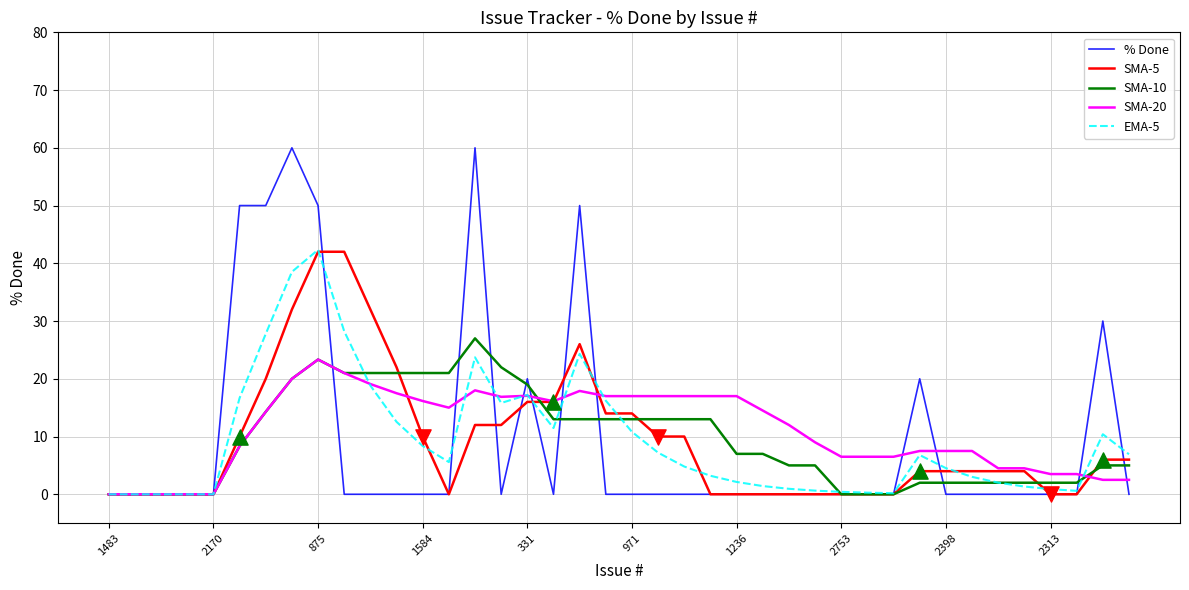

What is the highest value of the SMA-5 series?

42.0